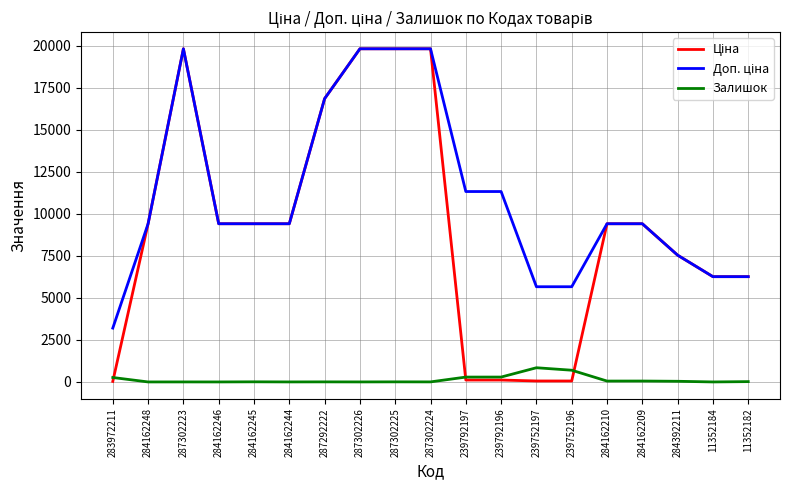

What is the greatest value displayed?

19831.1